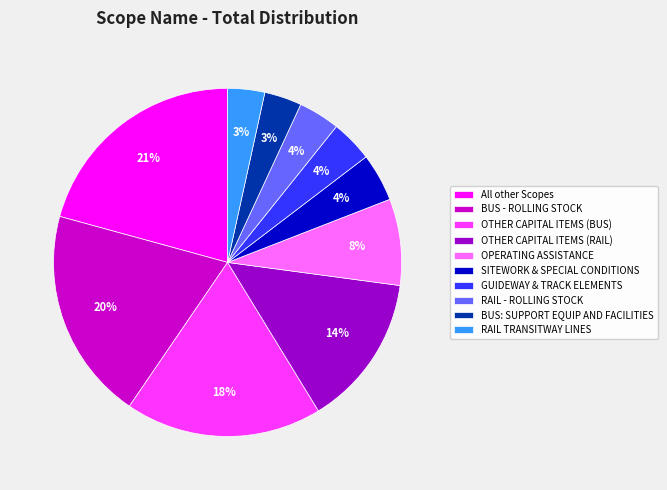

Between BUS - ROLLING STOCK and RAIL - ROLLING STOCK, which is larger?

BUS - ROLLING STOCK